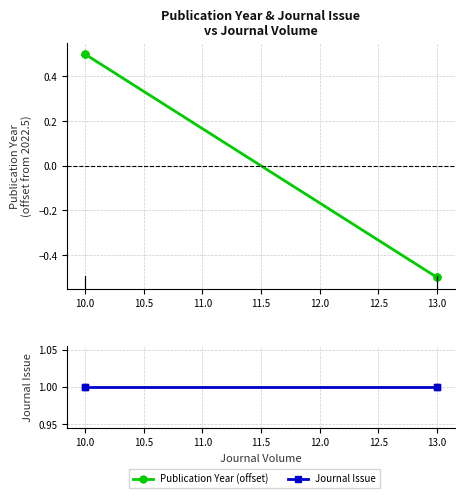

What is the value of the Journal Issue point at the 2nd from the left?

1.0